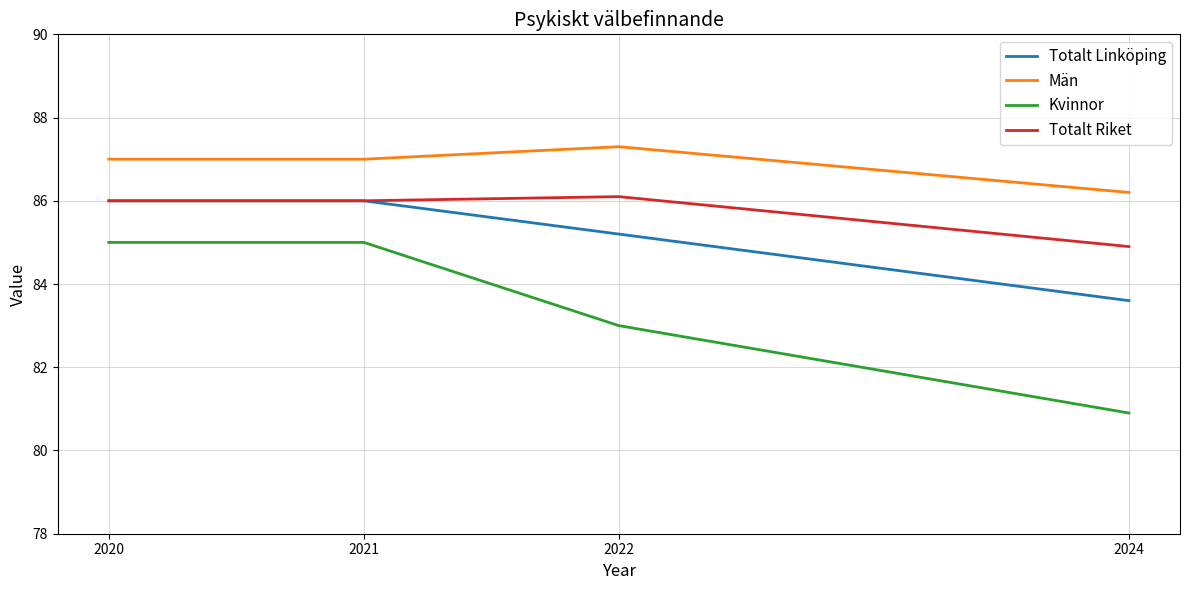

True or false: Totalt Riket and Kvinnor intersect in this chart.

False